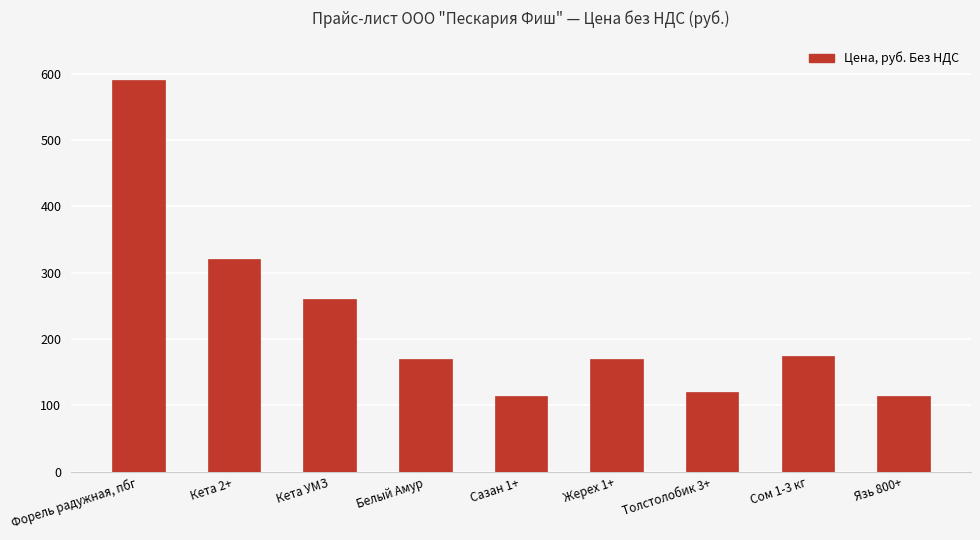

Between Толстолобик 3+ and Белый Амур, which is larger?

Белый Амур